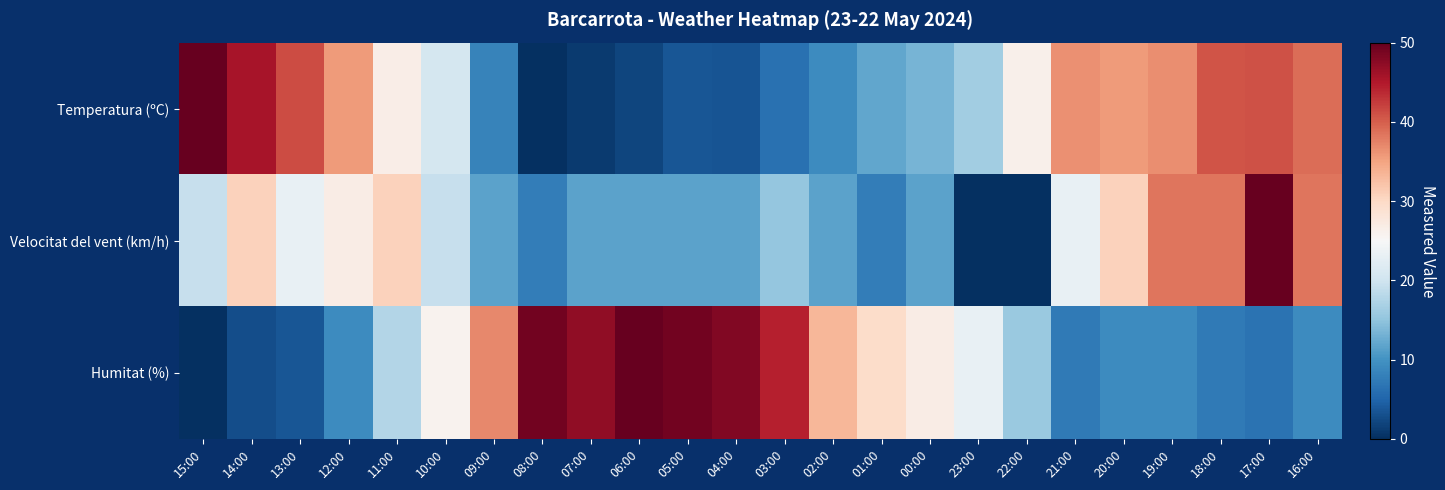

At how many categories does at least one series exceed 35?

17